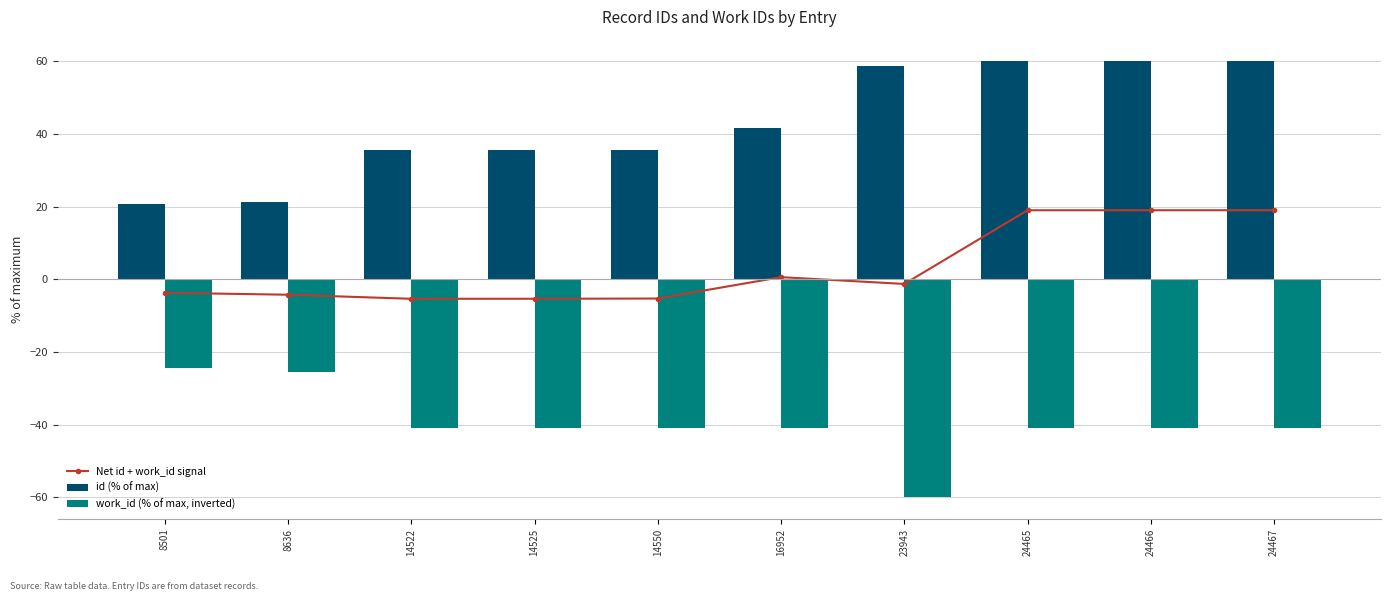

Rank the categories by Net id + work_id signal value from lowest to highest.

14522, 14525, 14550, 8636, 8501, 23943, 16952, 24465, 24466, 24467